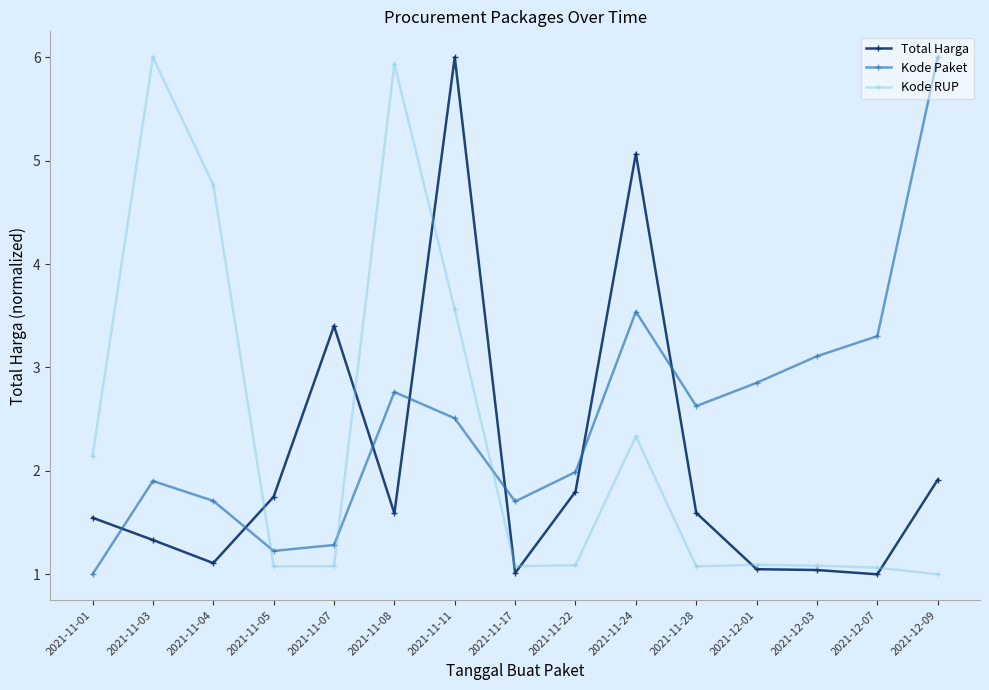

What position from the right is 2021-11-17?

8